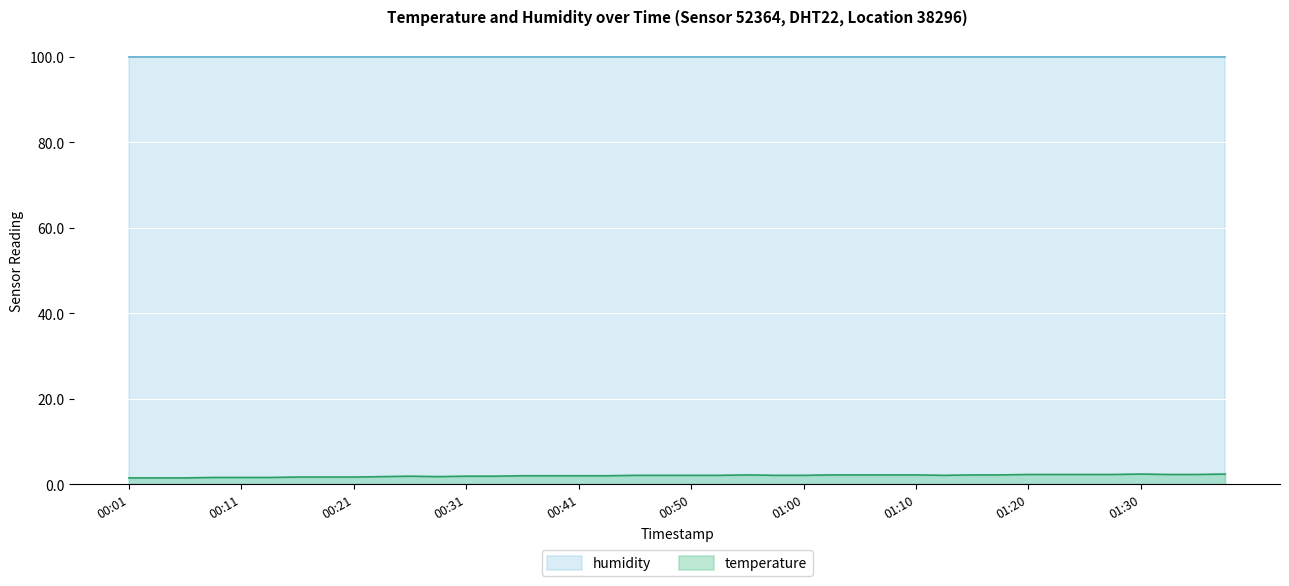

Which has a higher value, 2022-11-20T01:23:02 or 2022-11-20T01:18:09?

2022-11-20T01:23:02